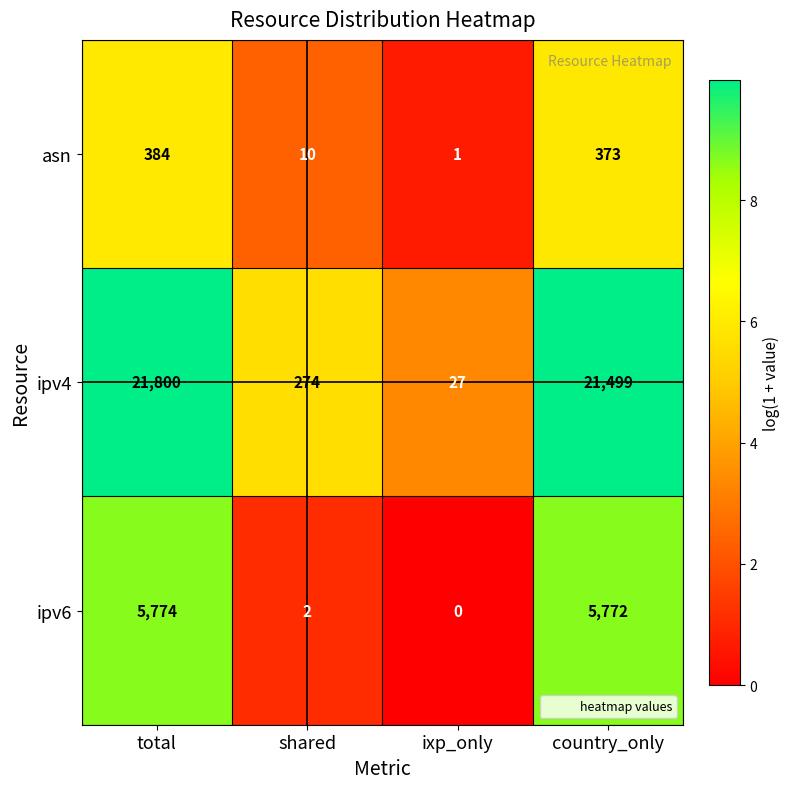

What is the maximum value shown in the chart?

21800